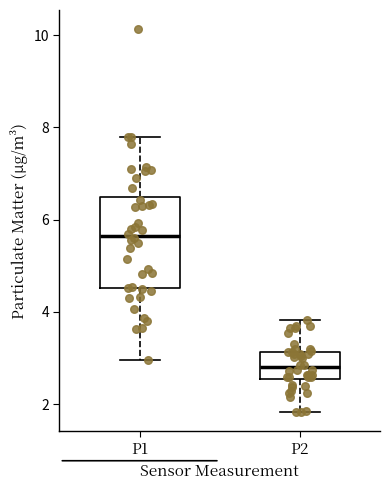

Which box is the tallest, from its lower edge to its upper edge?

P1